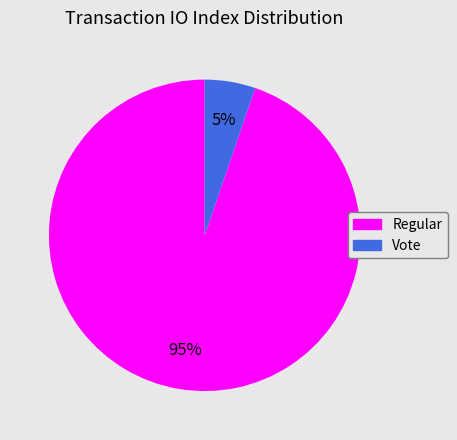

Does any single category account for the majority?

Yes